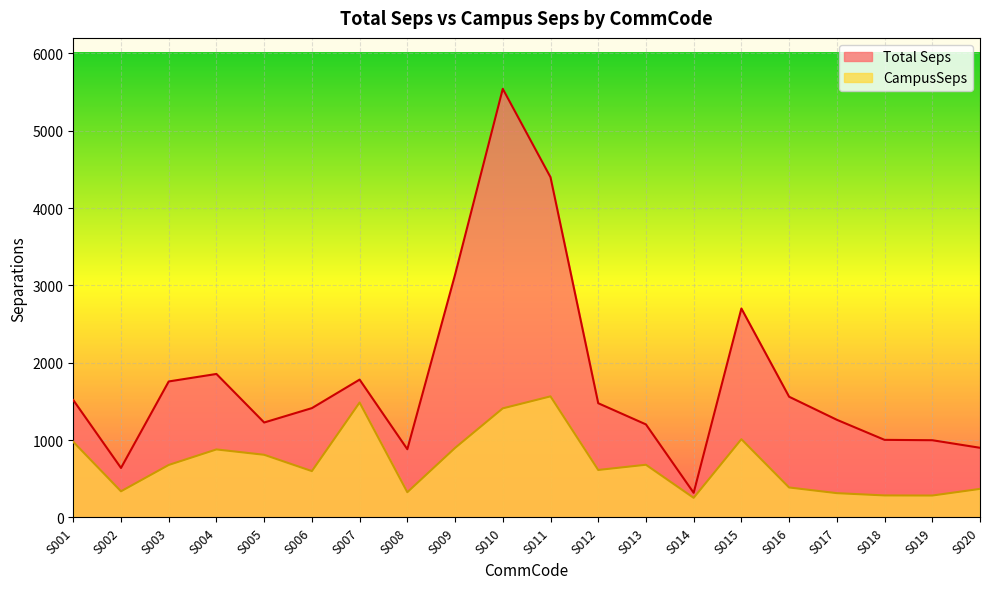

What is the average value of the Total Seps series?

1779.1